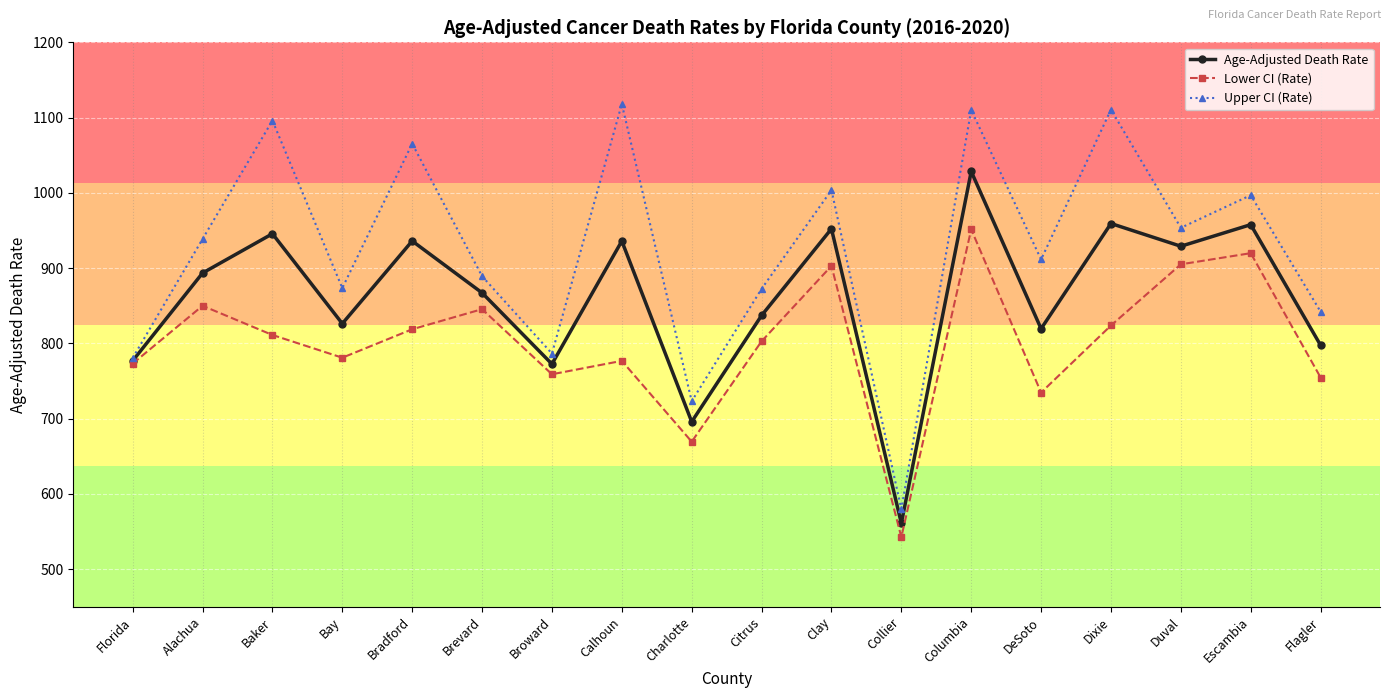

What are all the series names shown in the legend?

Age-Adjusted Death Rate, Lower CI (Rate), Upper CI (Rate)